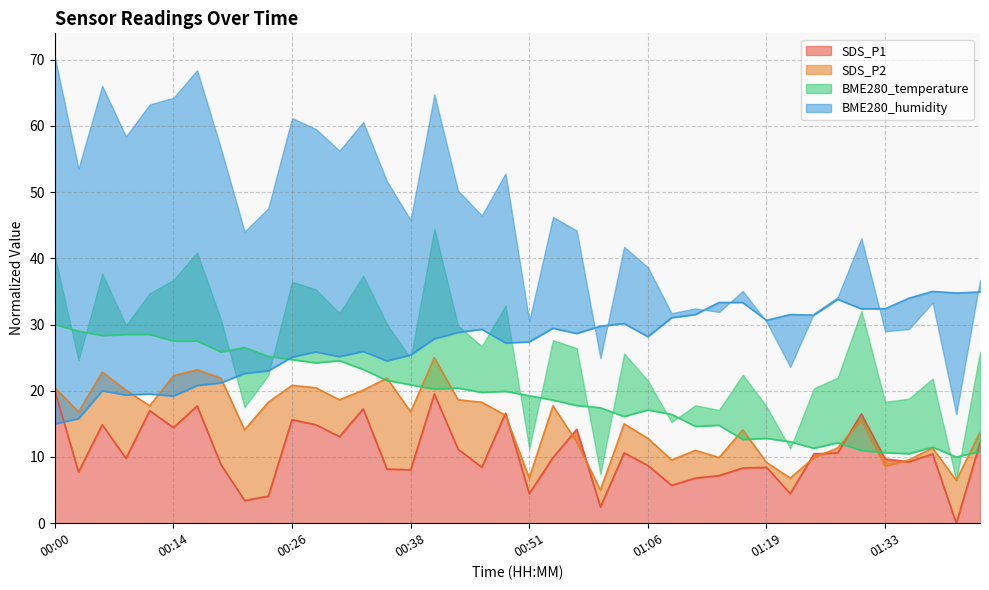

What is the label of the 36th point from the left?

01:33